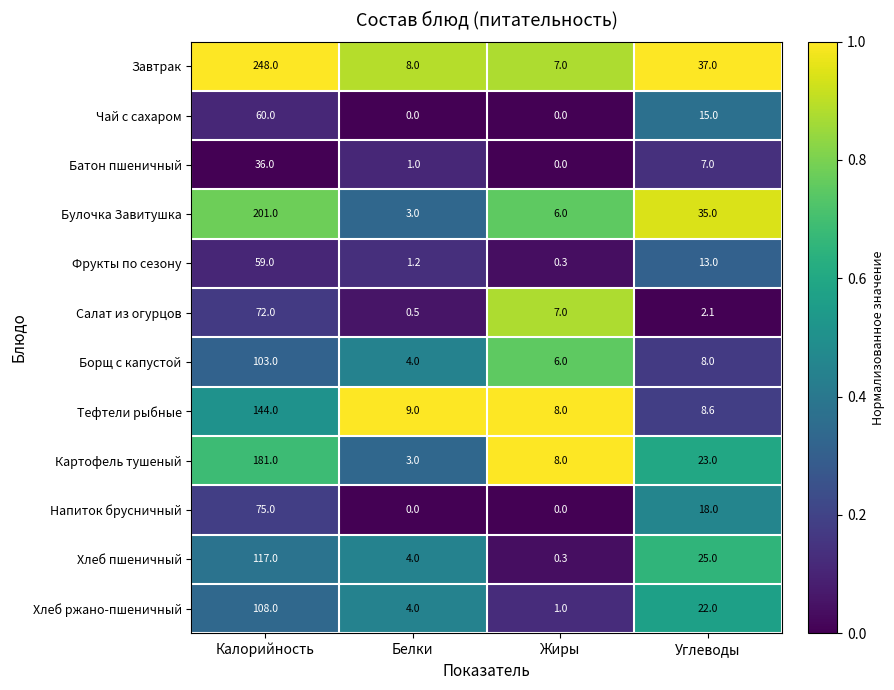

Which series has the widest spread of values?

Завтрак